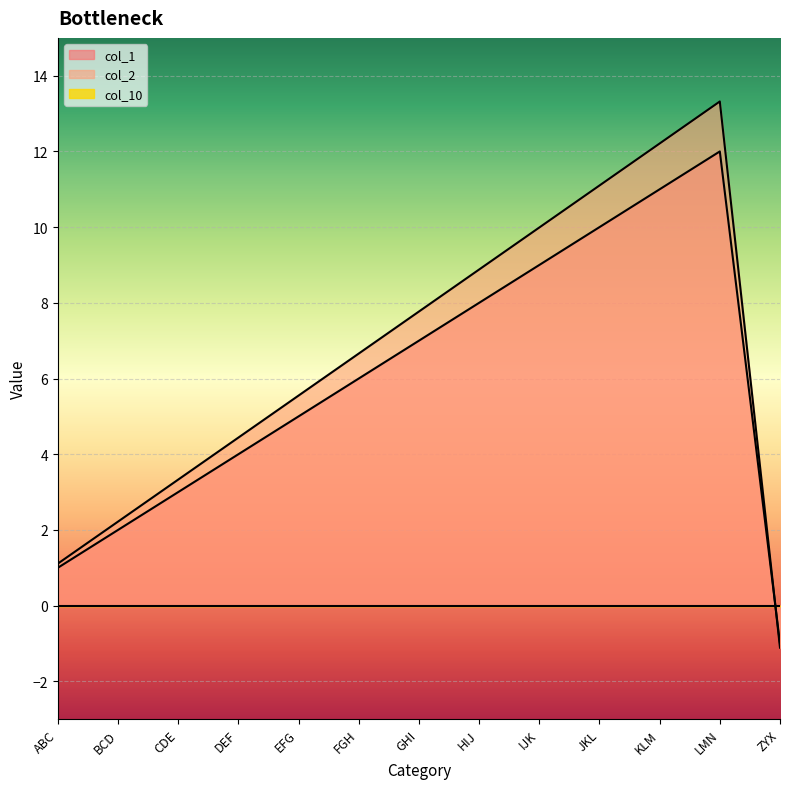

What is the sum of all col_1 values?

77.0